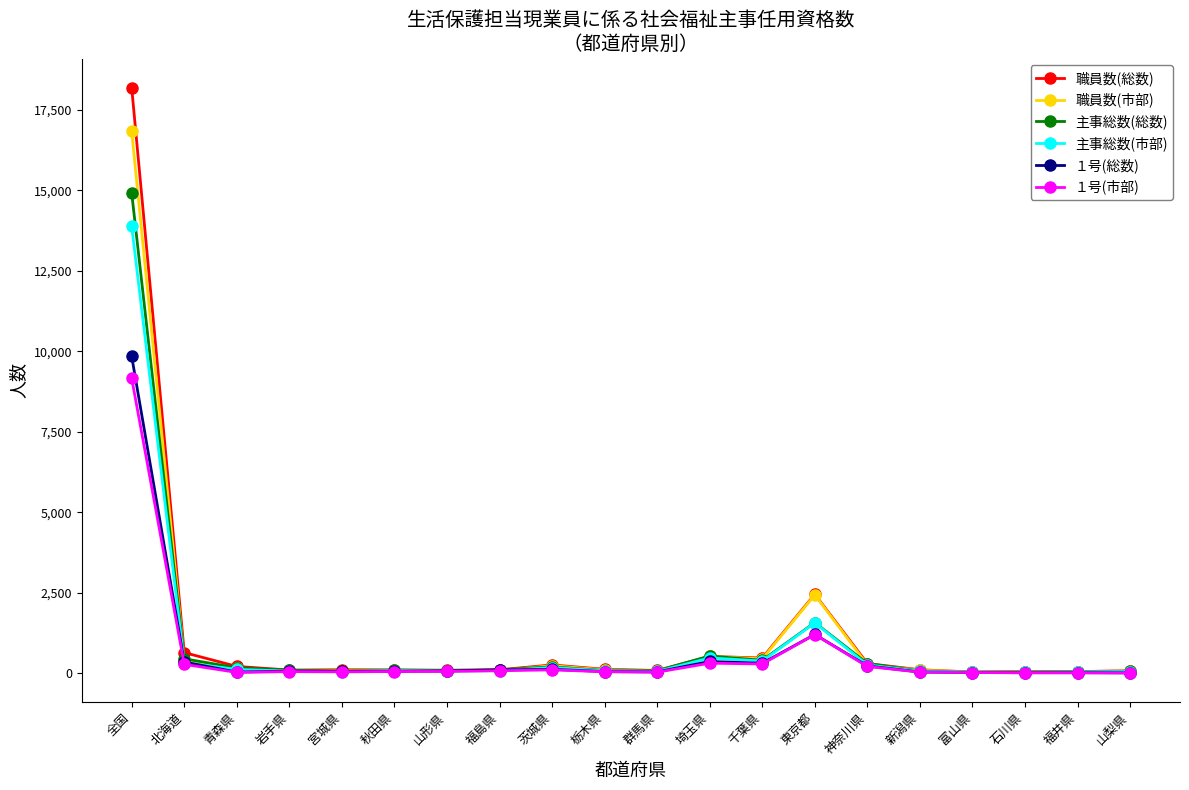

True or false: 主事総数(市部) has more than 2 points higher than both neighbors.

True